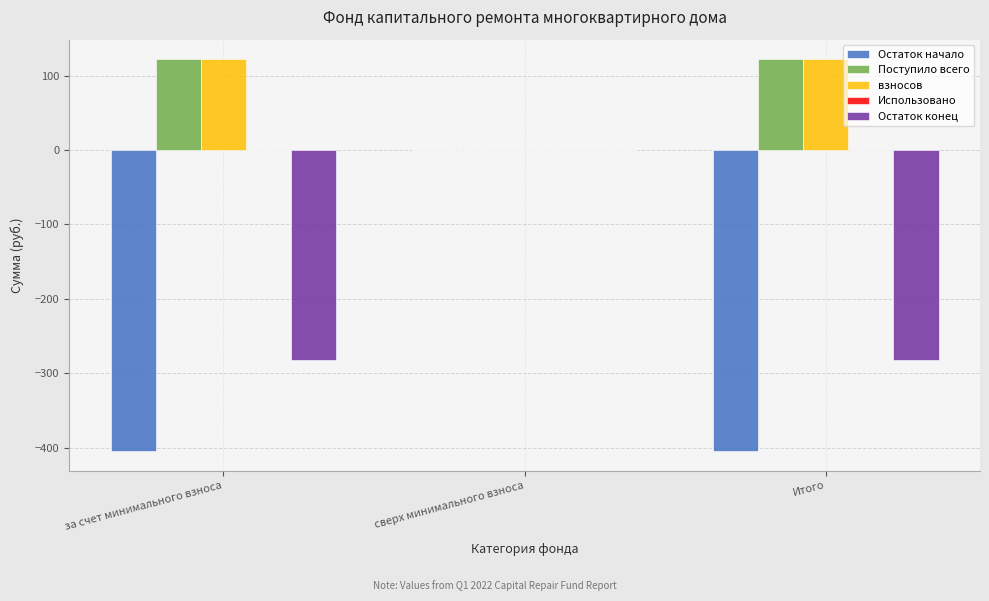

Between сверх минимального взноса and Итого, which series saw the biggest shift?

Остаток начало